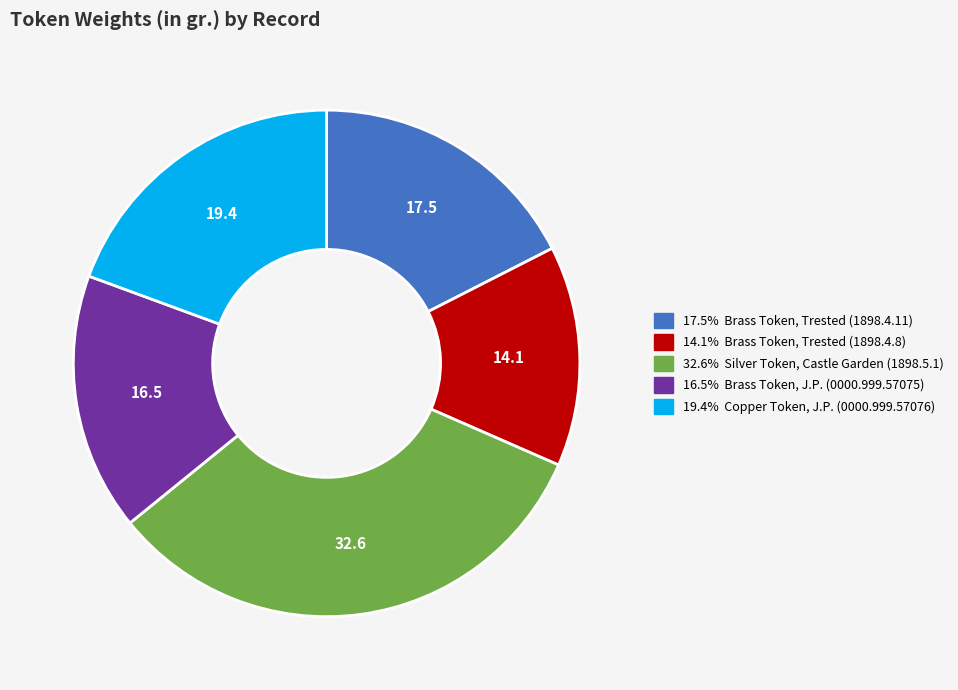

Is there any slice that represents more than half of the pie?

No